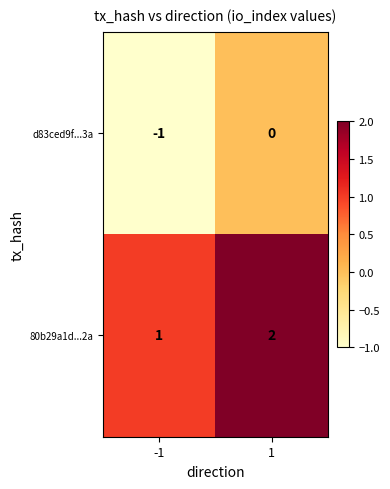

What is the difference between the highest and lowest values at 1?

2